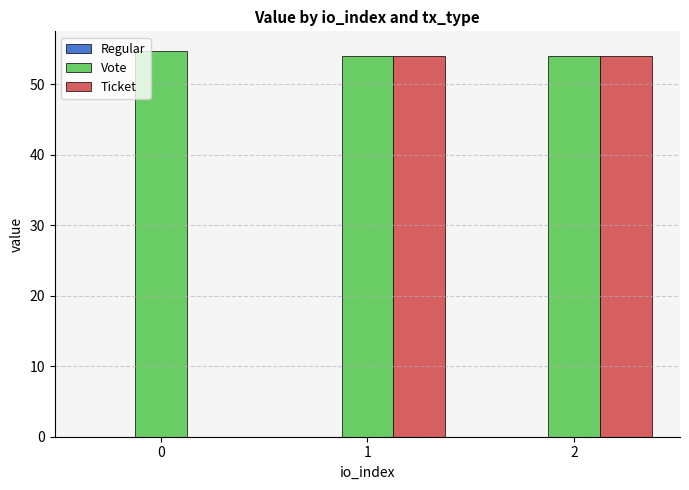

What is the approximate value of Ticket at 1?

54.0